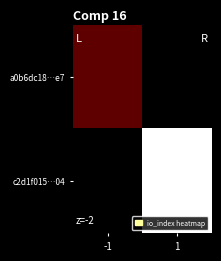

At which label does a0b6dc18…e7 reach its minimum?

-1